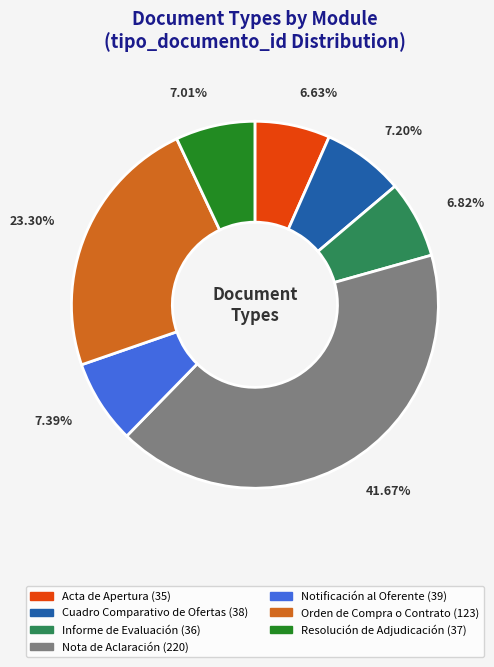

Does Orden de Compra o Contrato represent more than half of the total?

No